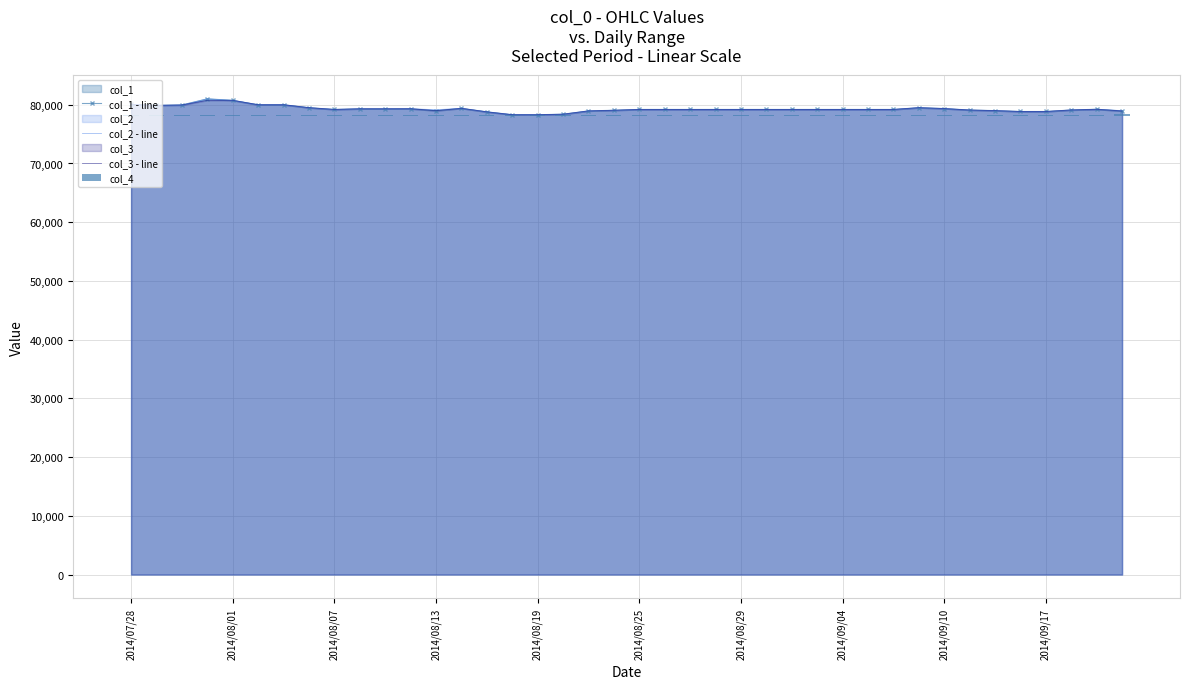

What is the lowest value of the col_2 - line series?

78300